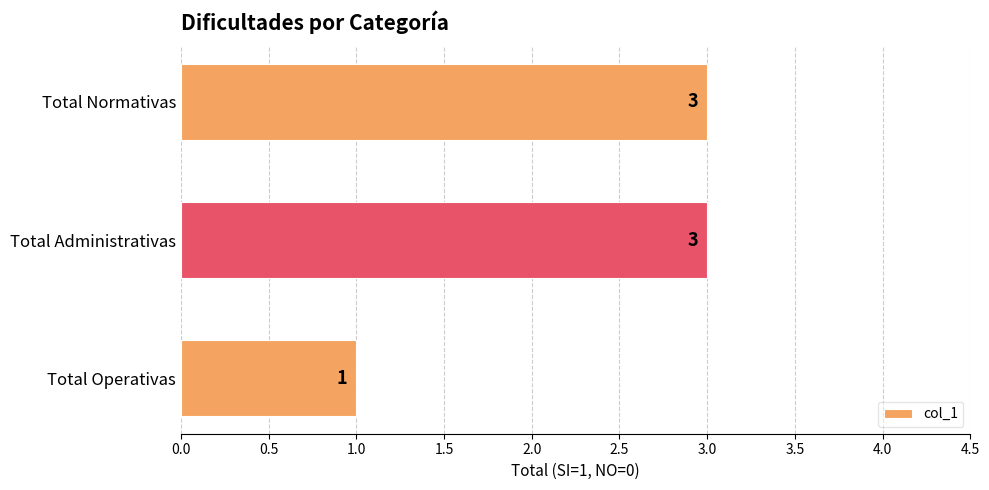

True or false: the data shows 1 at Total Administrativas.

False